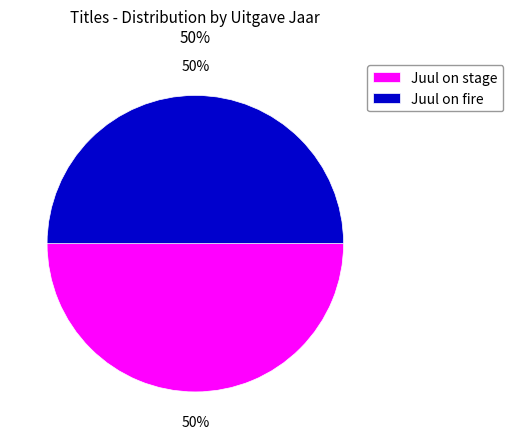

Do Juul on fire and Juul on stage together represent more than half of the pie?

Yes